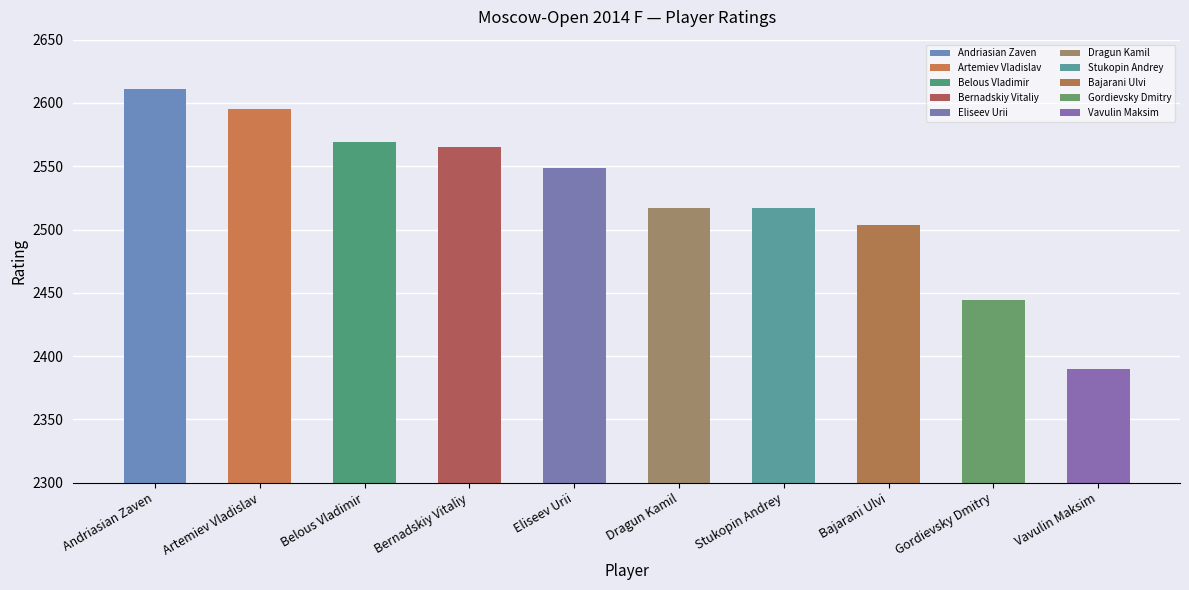

Approximately how many times larger is the value at Dragun Kamil compared to Eliseev Urii?

1.0